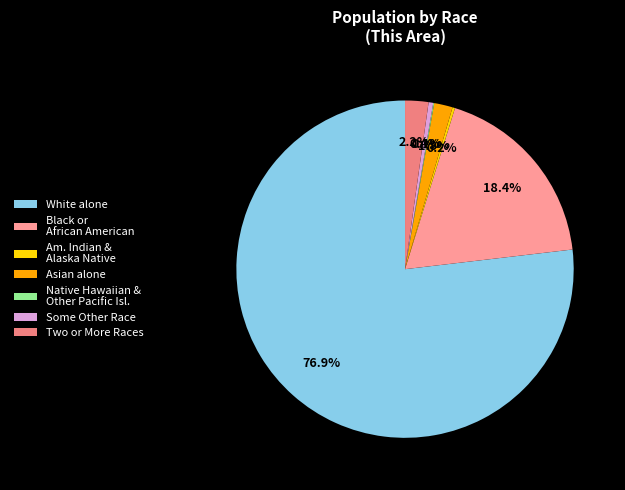

Does White alone represent more than half of the total?

Yes